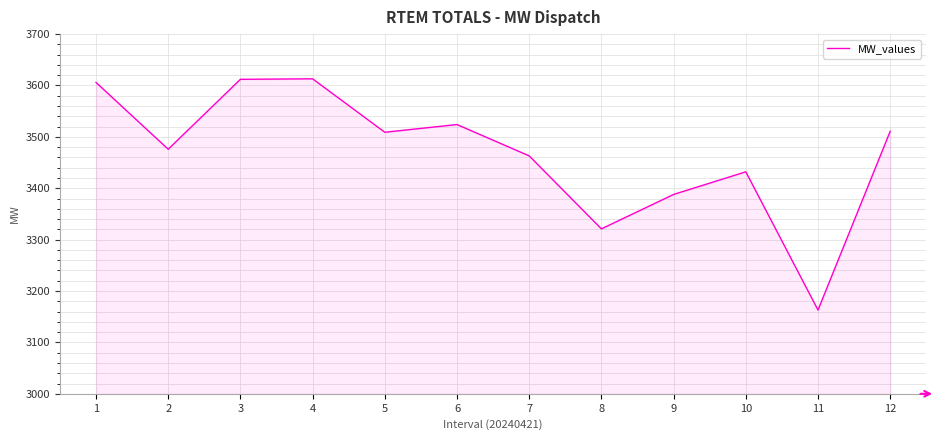

What is the difference between the maximum and minimum values?

450